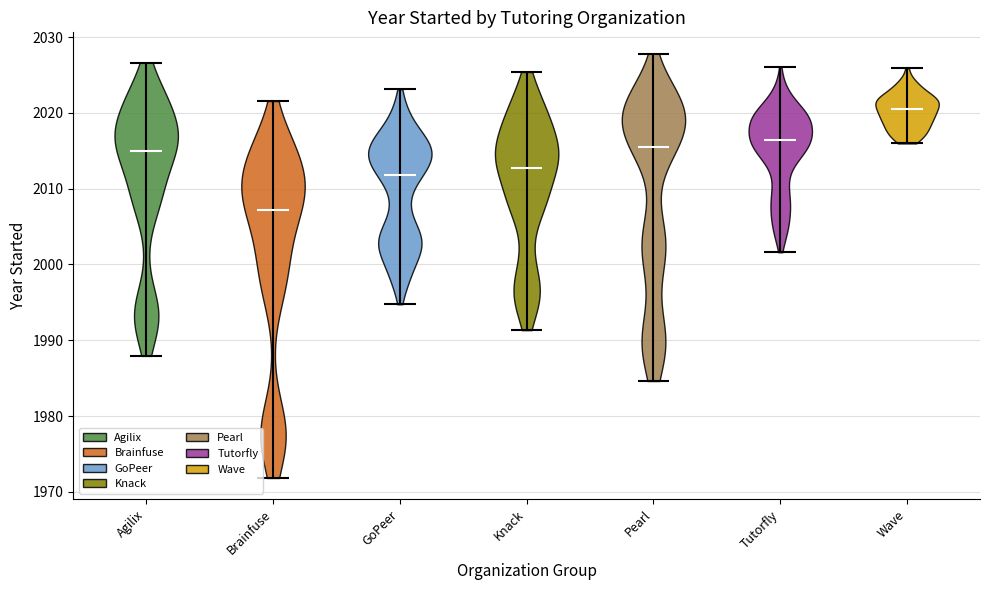

Reading left to right, read every violin against the y-axis: where its median line is, and the lowest and highest points it reaches. The values are not printed on the chart, so give them approximately, as read against the axis.

Agilix: median line 2015, lowest point 1988, highest point 2027
Brainfuse: median line 2007, lowest point 1972, highest point 2022
GoPeer: median line 2012, lowest point 1995, highest point 2023
Knack: median line 2013, lowest point 1991, highest point 2025
Pearl: median line 2016, lowest point 1985, highest point 2028
Tutorfly: median line 2016, lowest point 2002, highest point 2026
Wave: median line 2021, lowest point 2016, highest point 2026